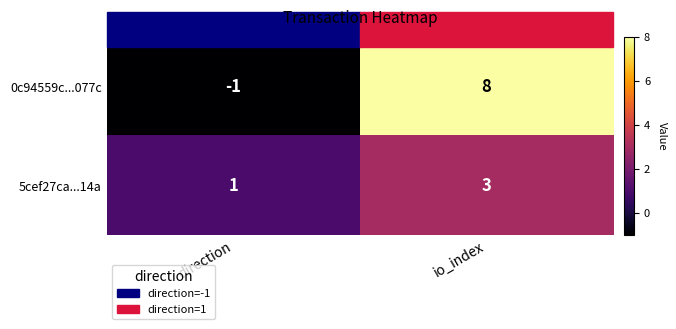

At io_index, list the series in order from largest to smallest.

0c94559c...077c, 5cef27ca...14a